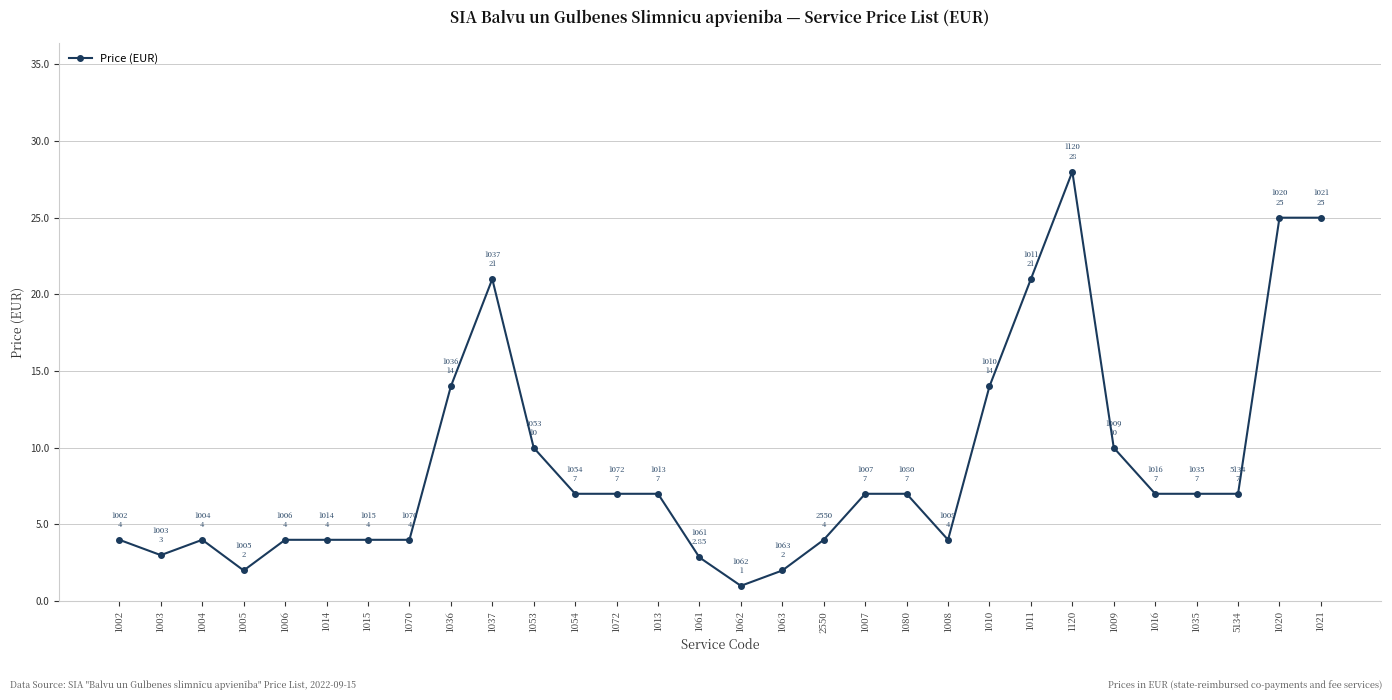

What is the change in value from 1080 to 1009?

+3.0